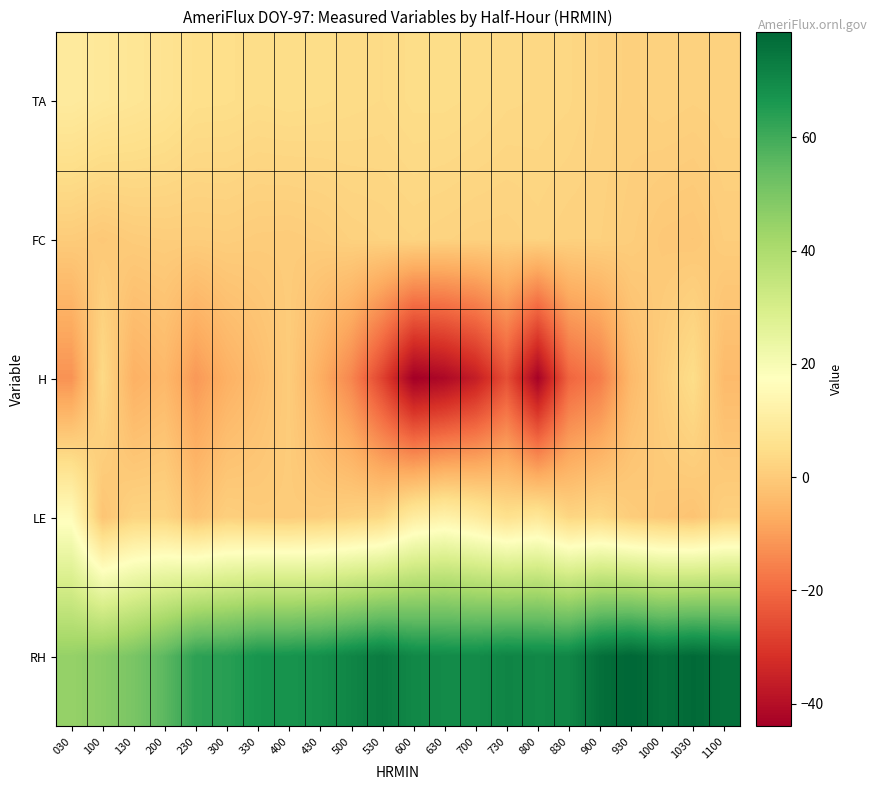

At how many categories does at least one series exceed 76?

5